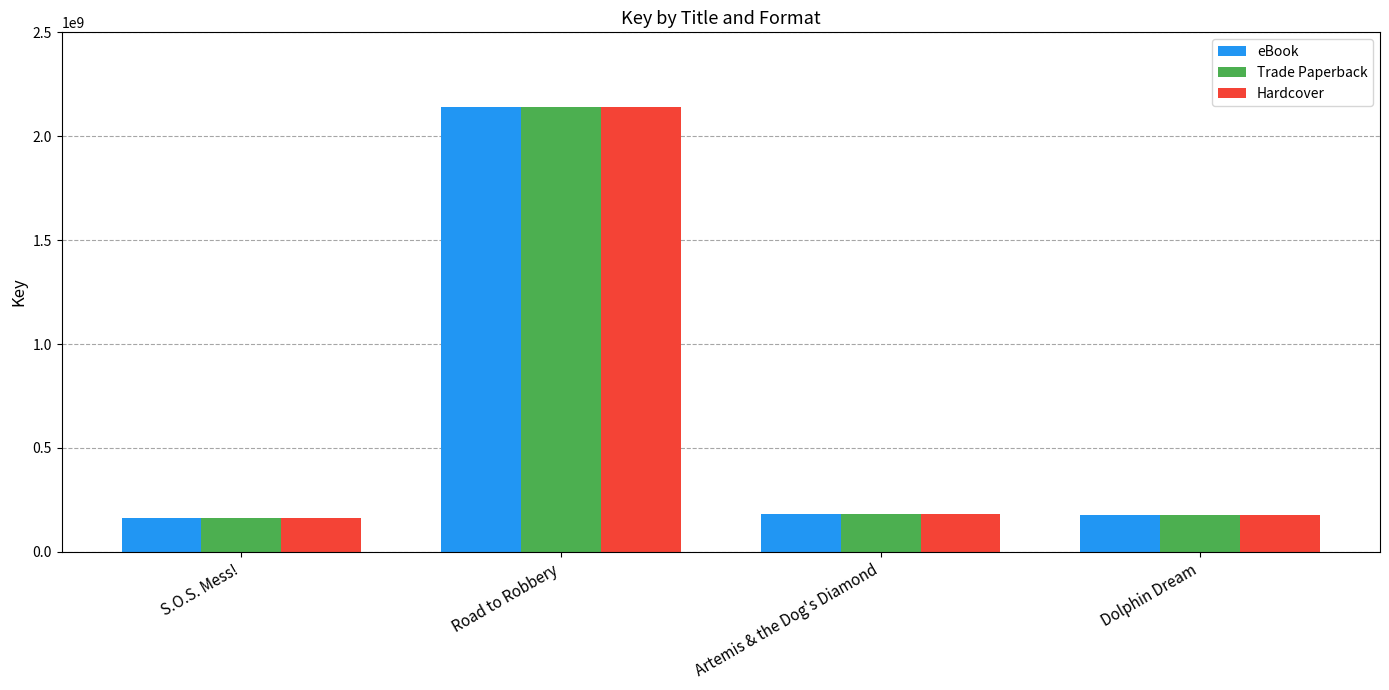

What is the total value across all series at Road to Robbery?

6426821187